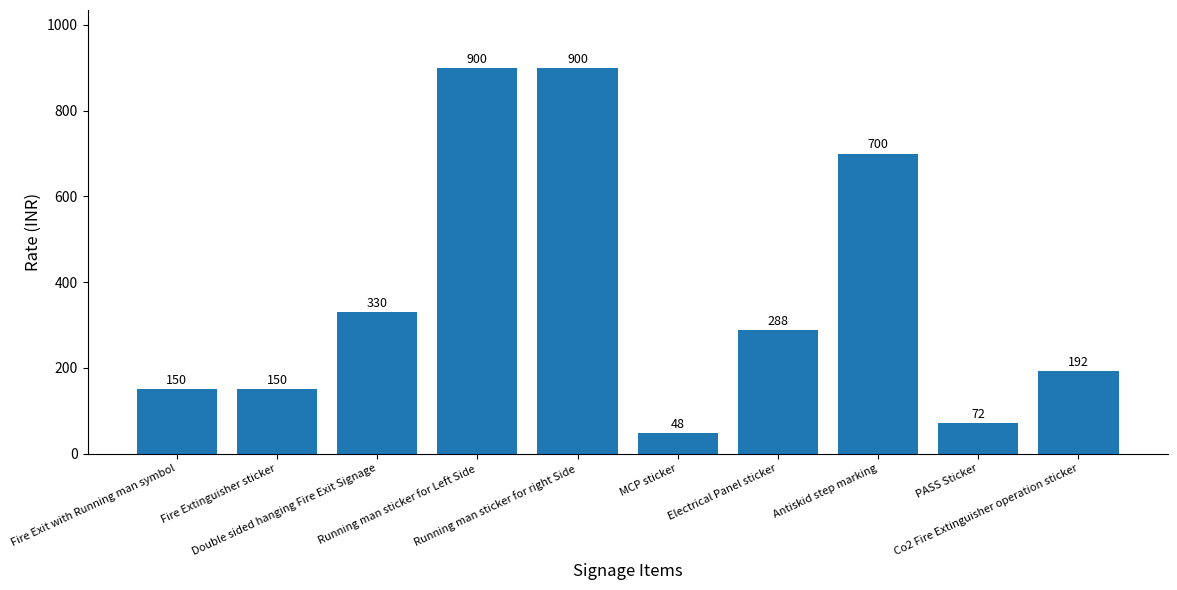

What is the minimum value shown in the chart?

48